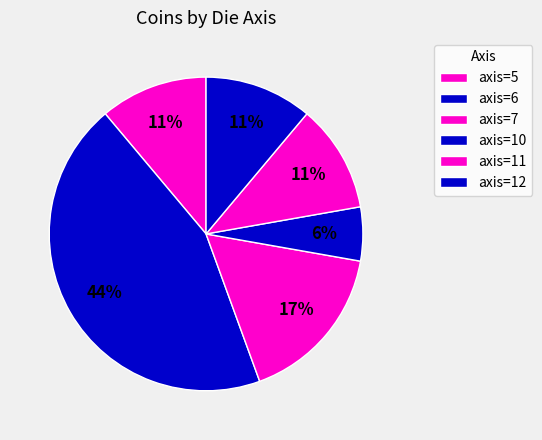

Does any single category account for the majority?

No